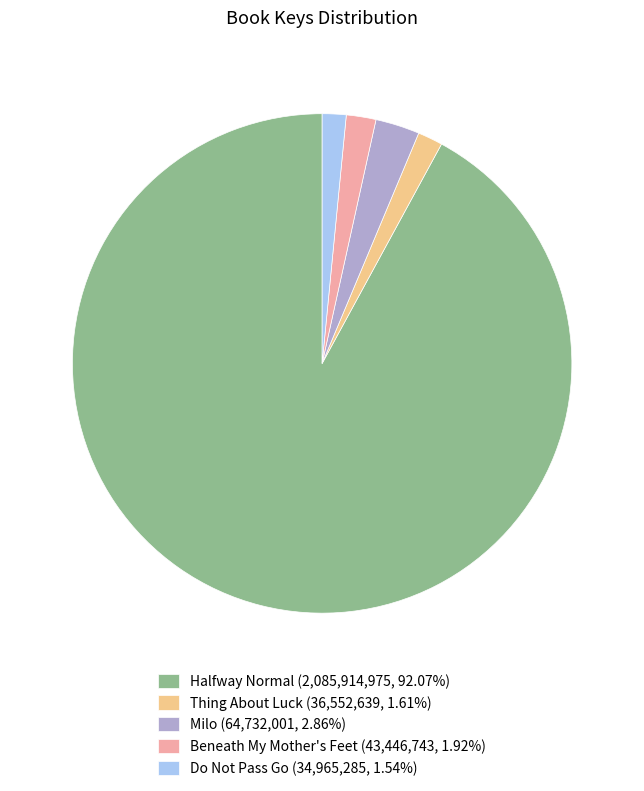

Do Milo (64,732,001, 2.86%) and Halfway Normal (2,085,914,975, 92.07%) together represent more than half of the pie?

Yes